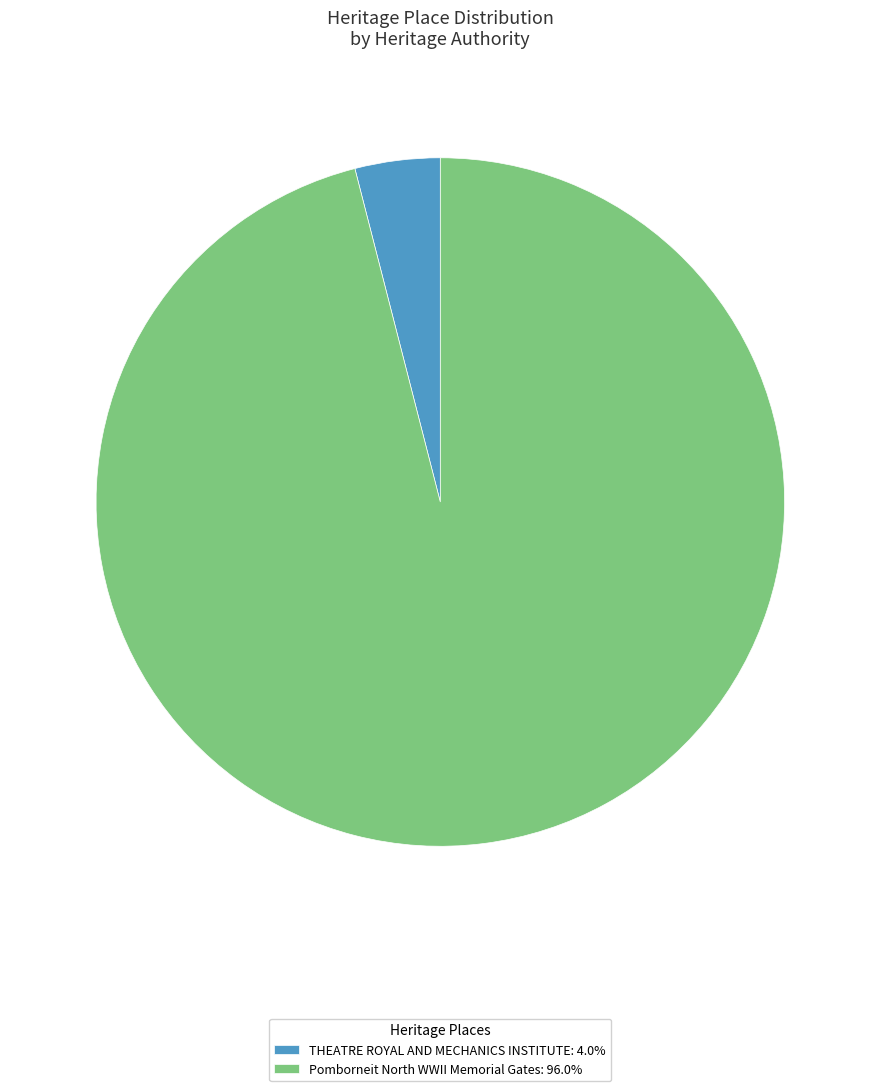

Is there any slice that represents more than half of the pie?

Yes